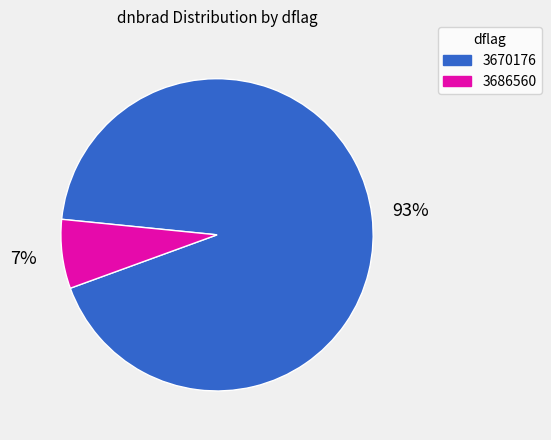

How many slices are in this pie chart?

2